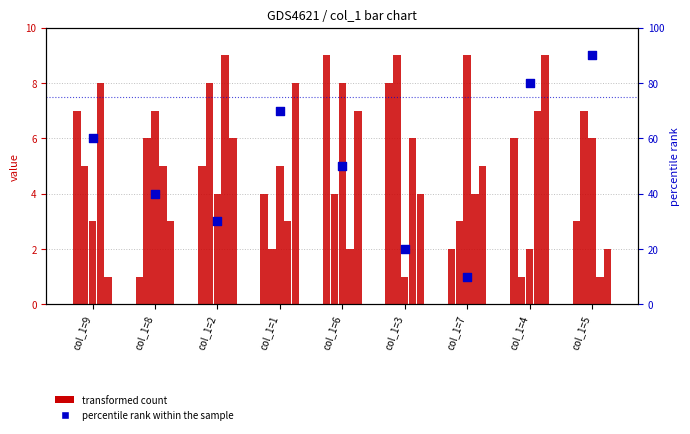

Which series reaches the minimum Y coordinate?

transformed count (col_2)